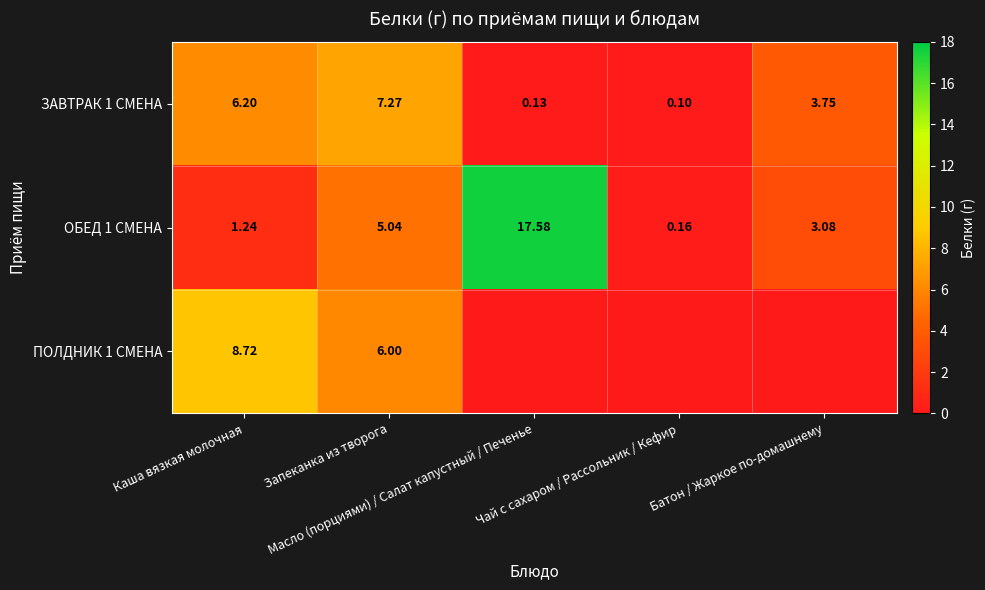

Which has a higher value, Масло (порциями) / Салат капустный / Печенье or Чай с сахаром / Рассольник / Кефир?

Масло (порциями) / Салат капустный / Печенье